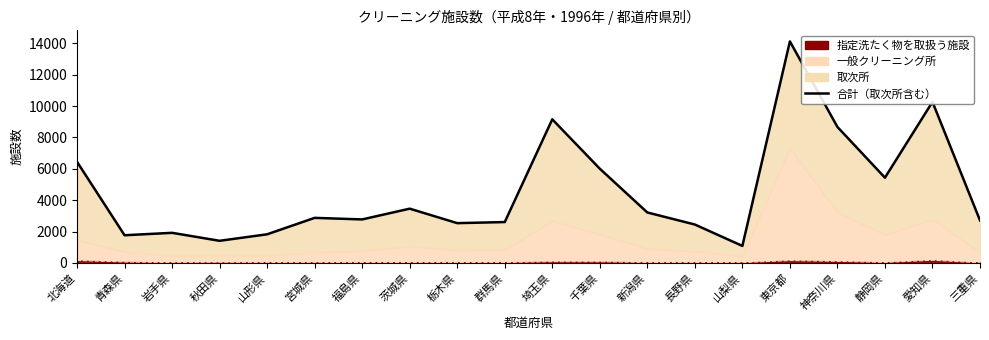

What position from the right is 三重県?

1